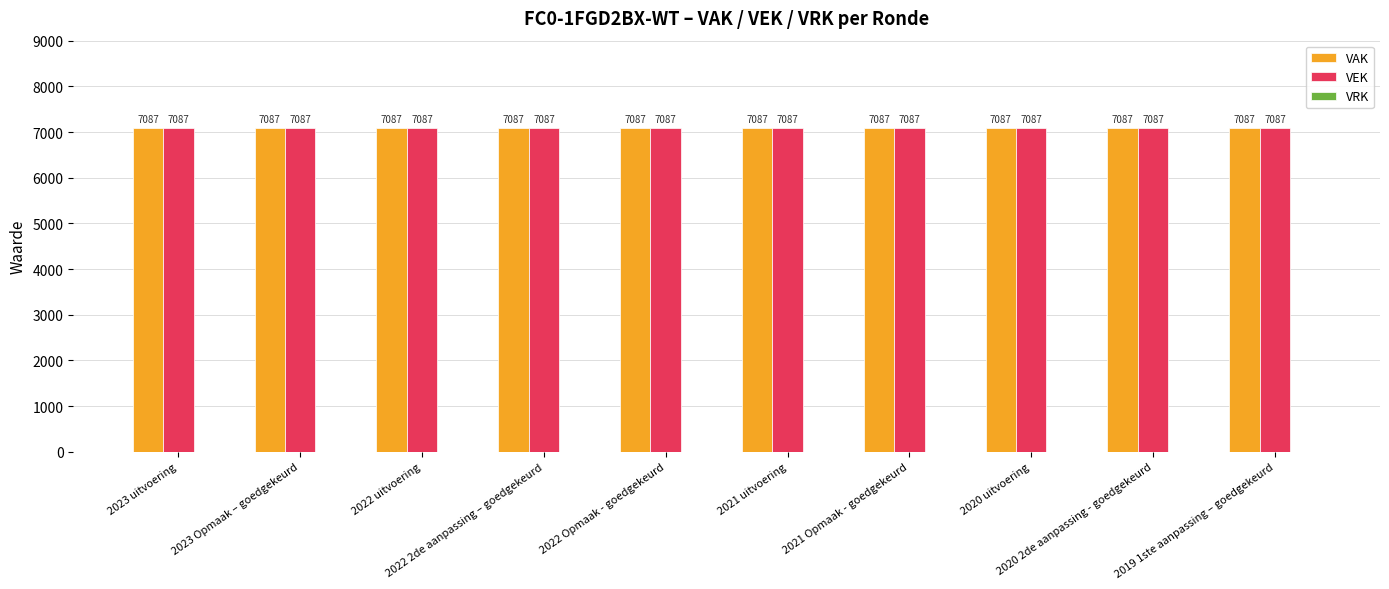

What is the maximum value for VAK?

7087